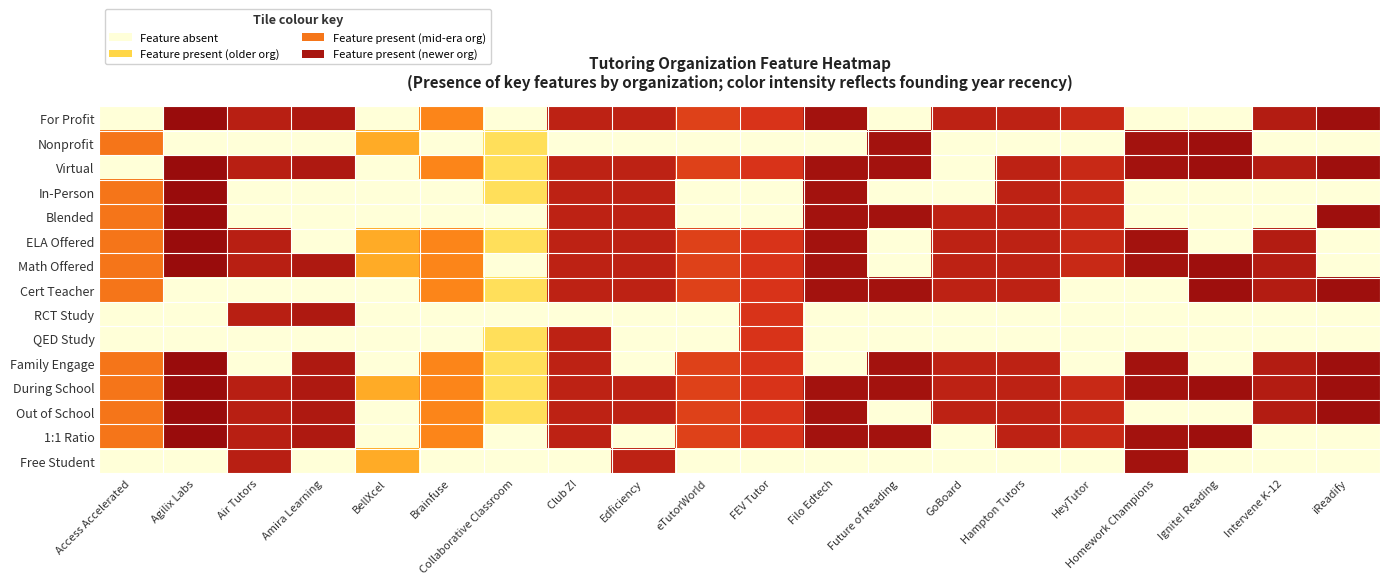

At how many categories does at least one series exceed 0?

20